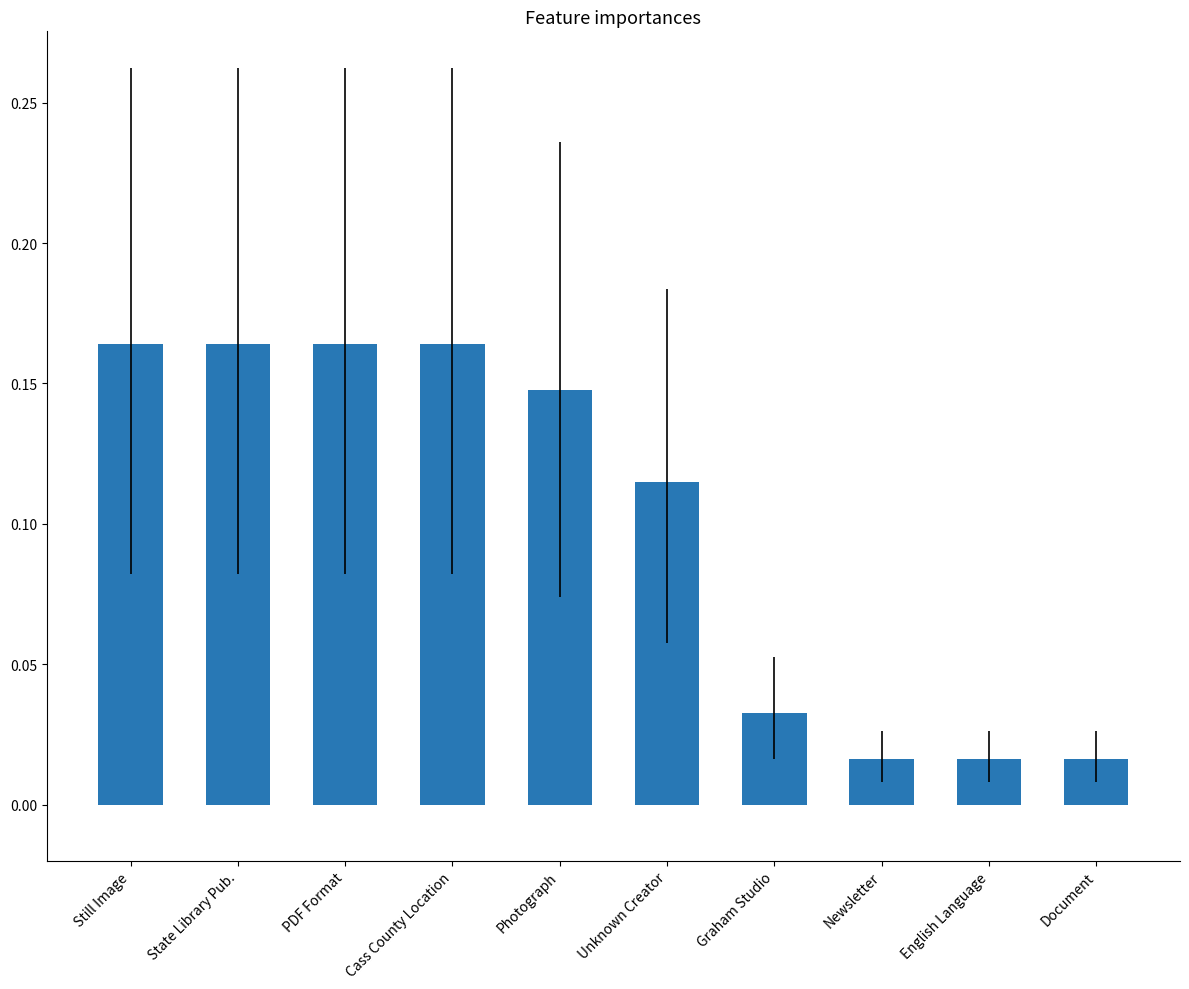

What position from the left is Newsletter?

8